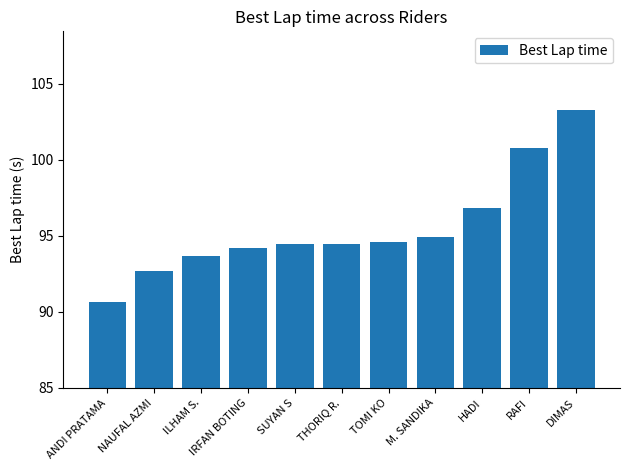

Which category has the highest value across all series?

DIMAS